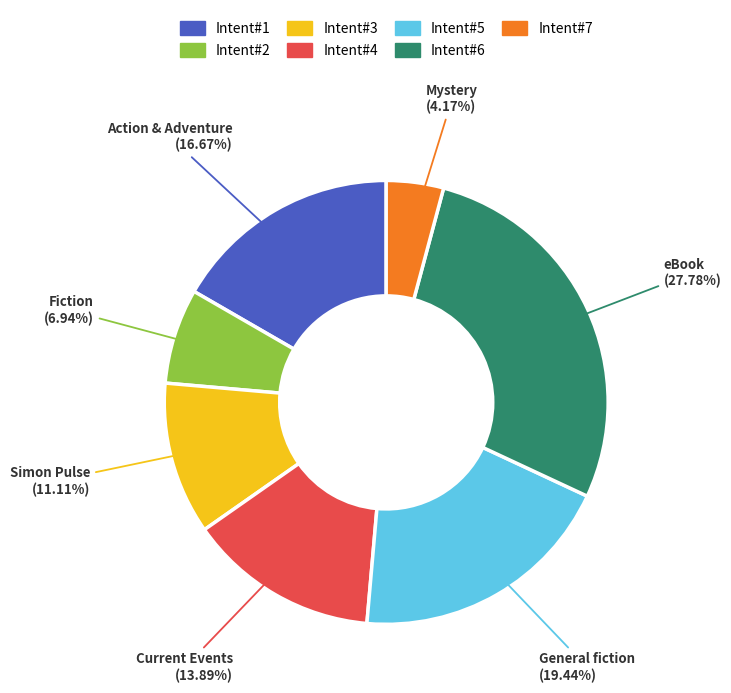

Is there any slice that represents more than half of the pie?

No